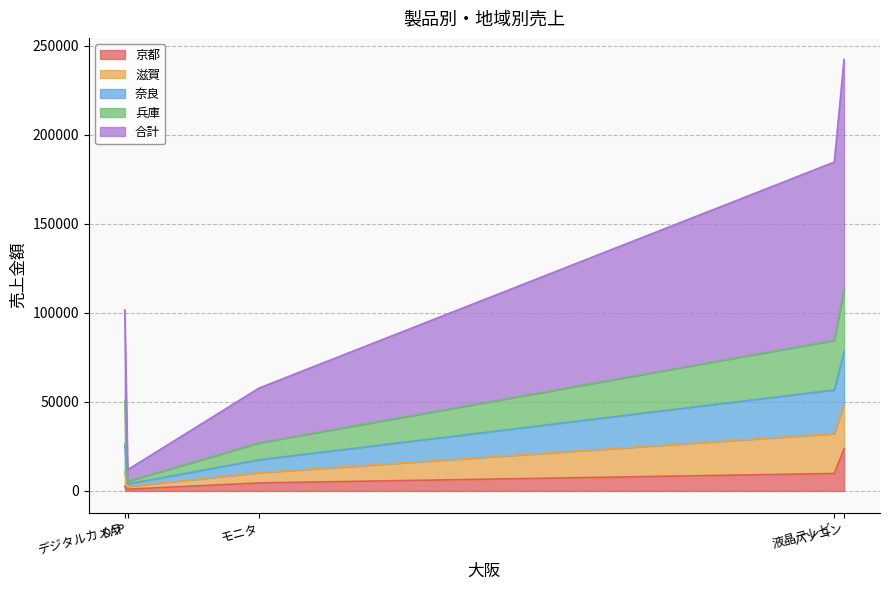

Between パソコン and DAP, which is larger?

パソコン